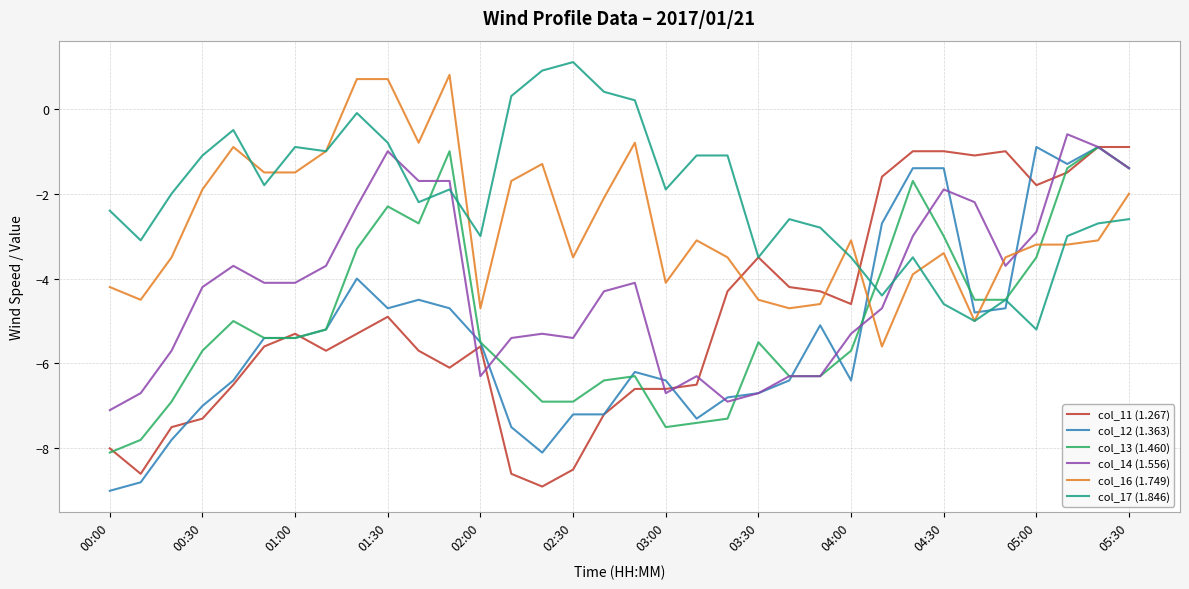

What is the greatest value displayed?

1.1